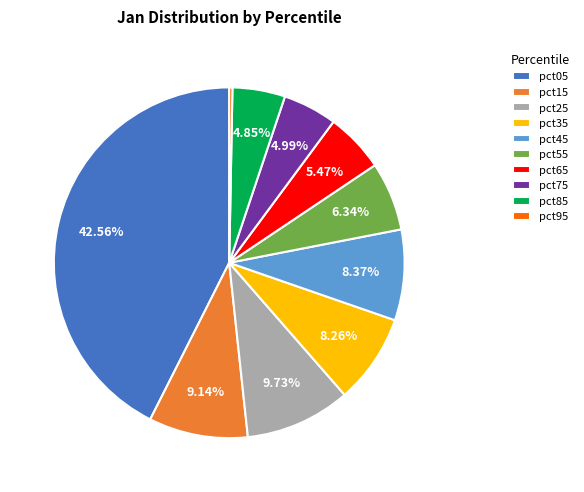

Combined, what portion of the pie is pct05 and pct75?

47.6%